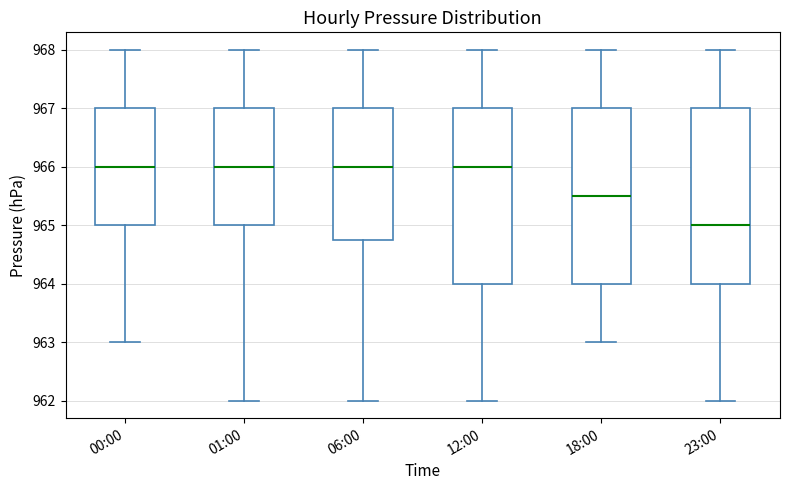

Where does the lower whisker of the box for 01:00 end on the y-axis? The values are not printed on the chart, so give them approximately, as read against the axis.

962.0